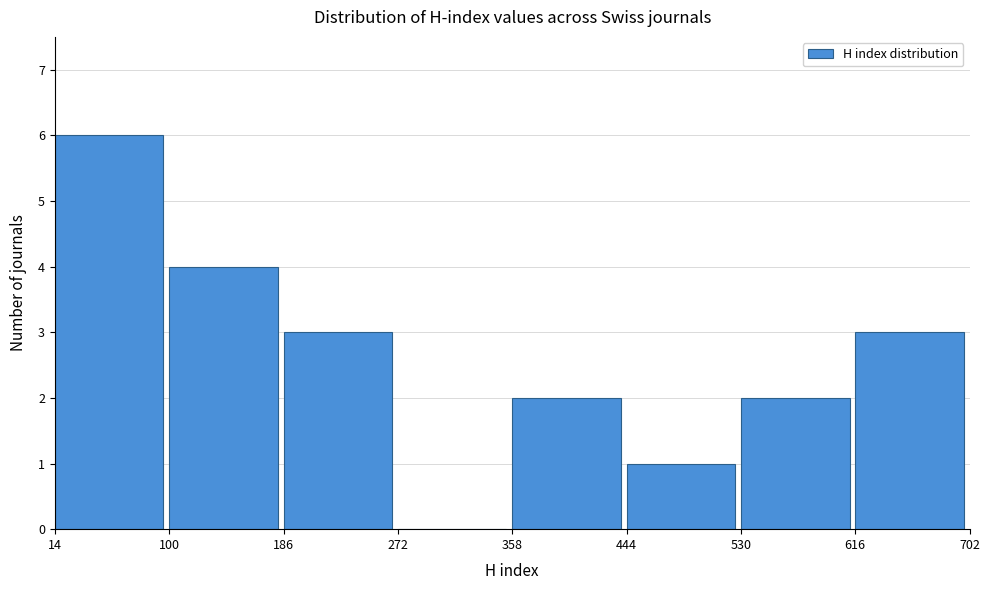

Reading left to right, list every bar in this chart as the range it spans on the x-axis followed by its height. The values are not printed on the chart, so give them approximately, as read against the axis.

14 to 100: 6
100 to 186: 4
186 to 272: 3
272 to 358: 0
358 to 444: 2
444 to 530: 1
530 to 616: 2
616 to 702: 3